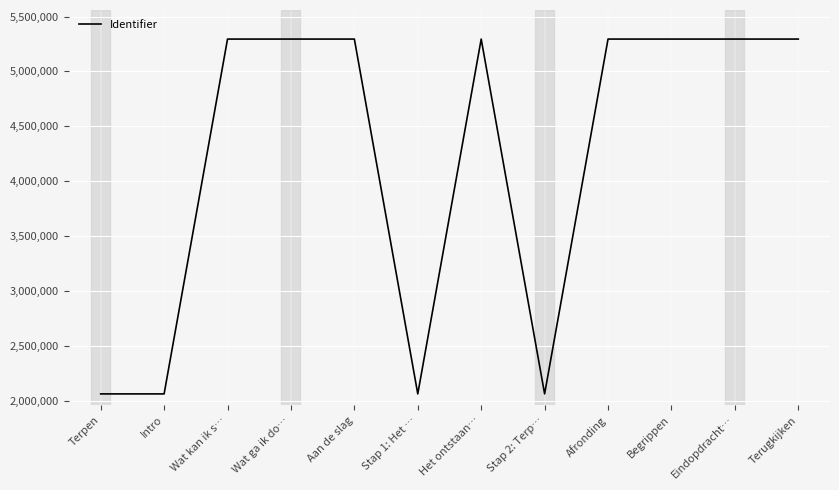

What is the maximum value shown in the chart?

5294884